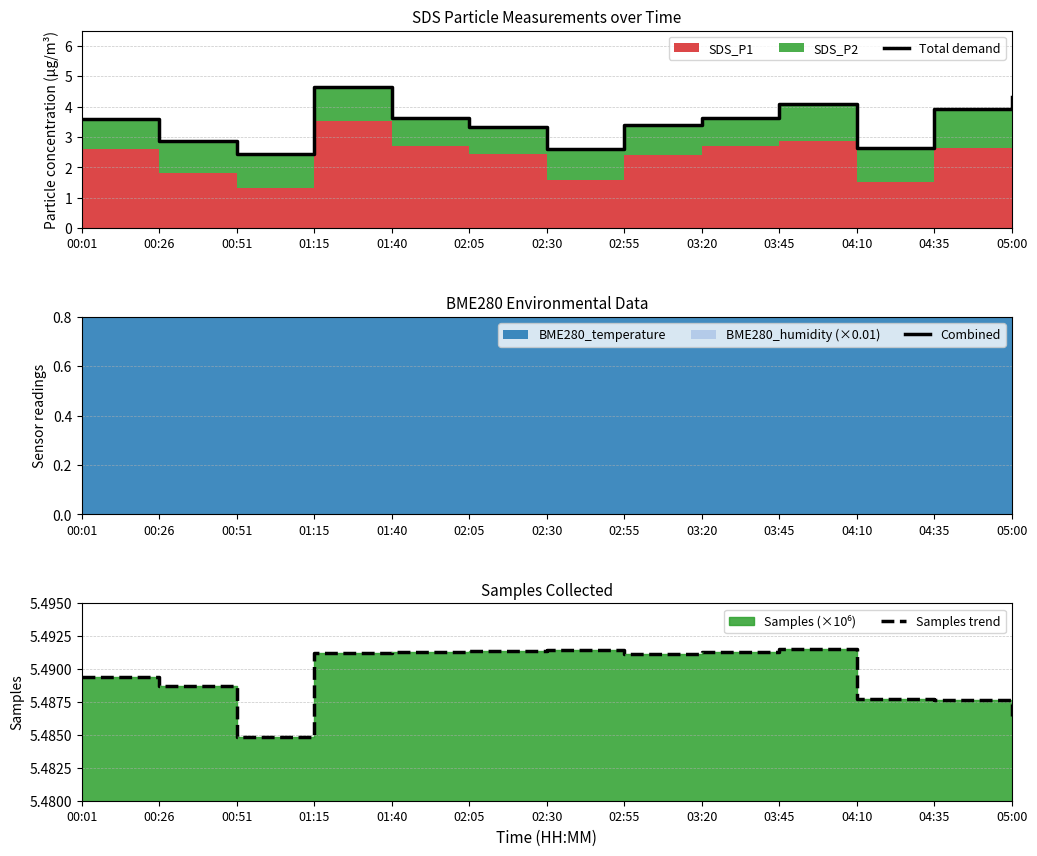

Rank the series by their maximum value, from lowest to highest.

Combined, Total demand, Samples trend